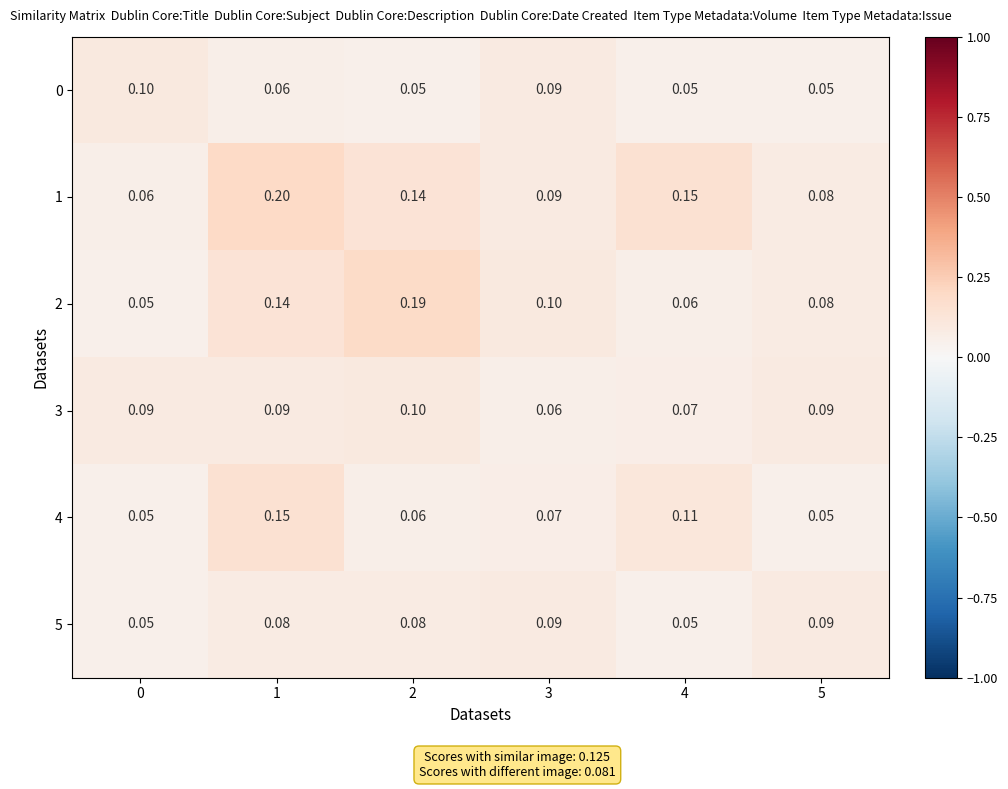

Is the value of 0 at 3 greater than the value of 3 at 4?

Yes